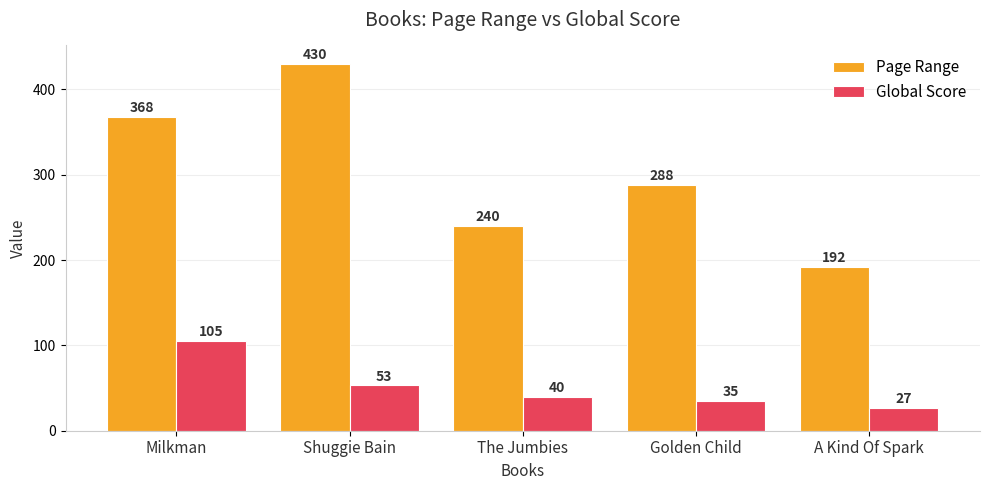

What is the total value across all series at Golden Child?

323